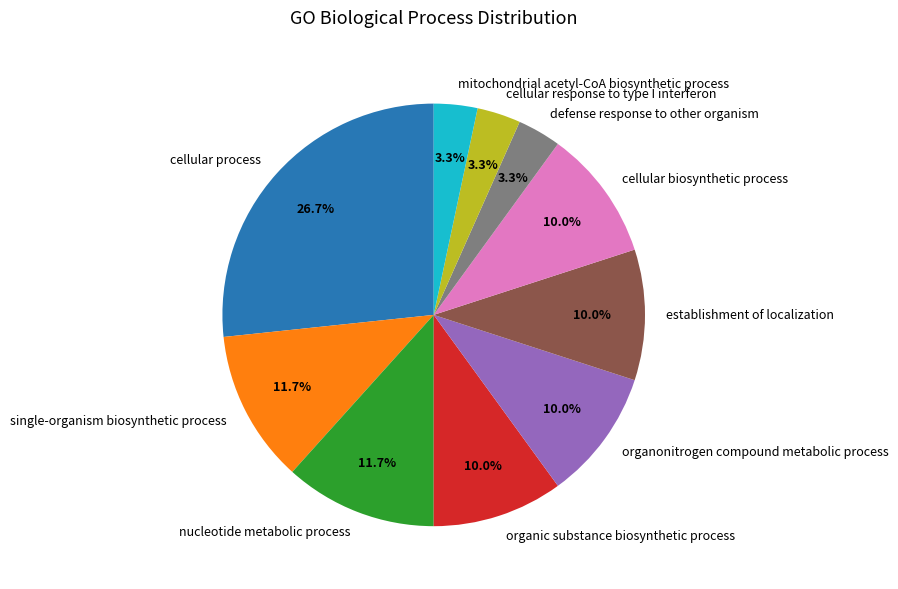

The nucleotide metabolic process slice represents 12% of the pie. True or false?

True